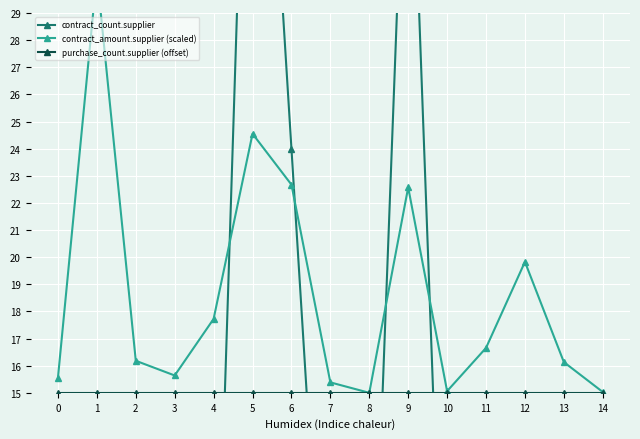

Which series ends up on top after the final intersection of contract_count.supplier and contract_amount.supplier (scaled)?

contract_amount.supplier (scaled)